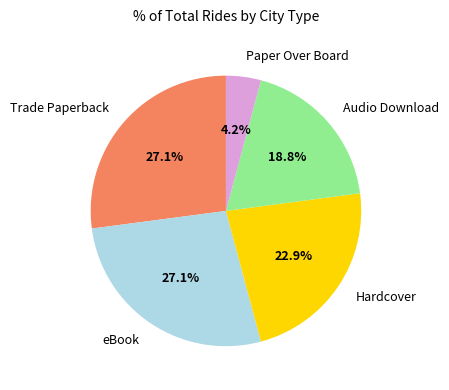

The Audio Download slice represents 19% of the pie. True or false?

True